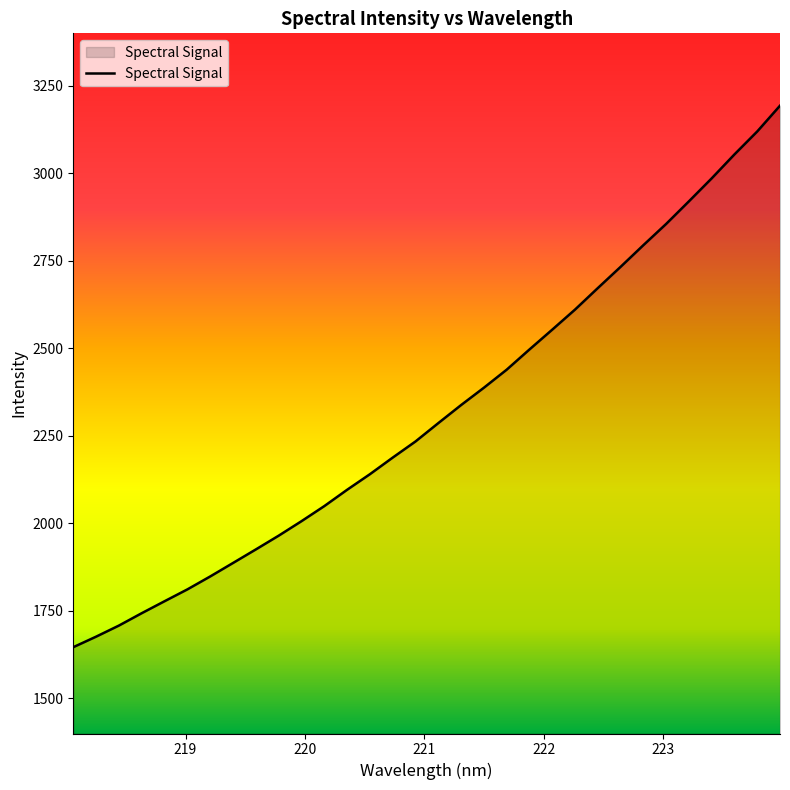

What is the average value?

2317.1